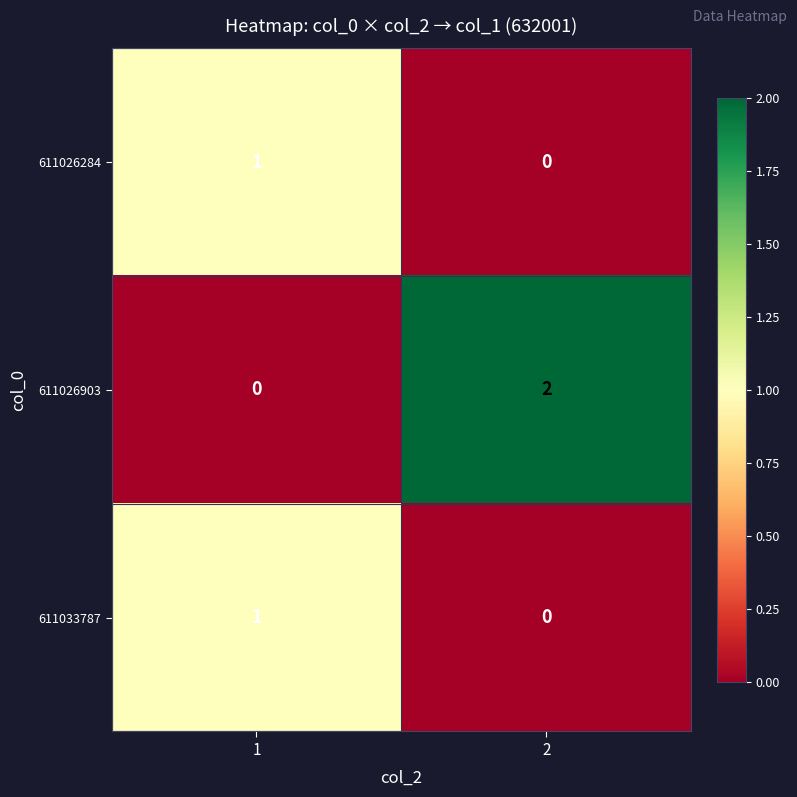

Rank the categories by 611026903 value from highest to lowest.

2, 1